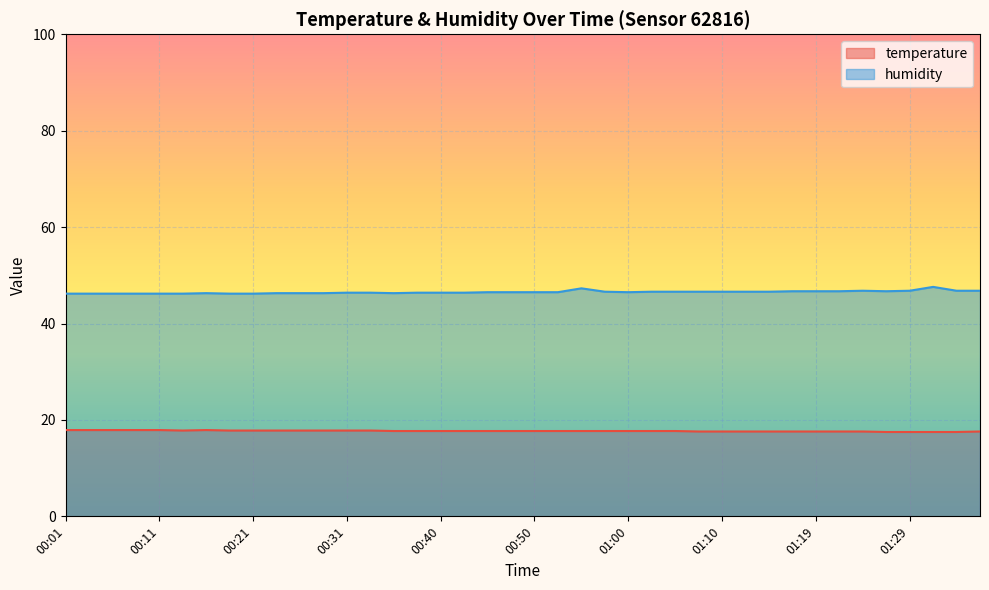

The temperature series shows 25.0 at 00:43. True or false?

False